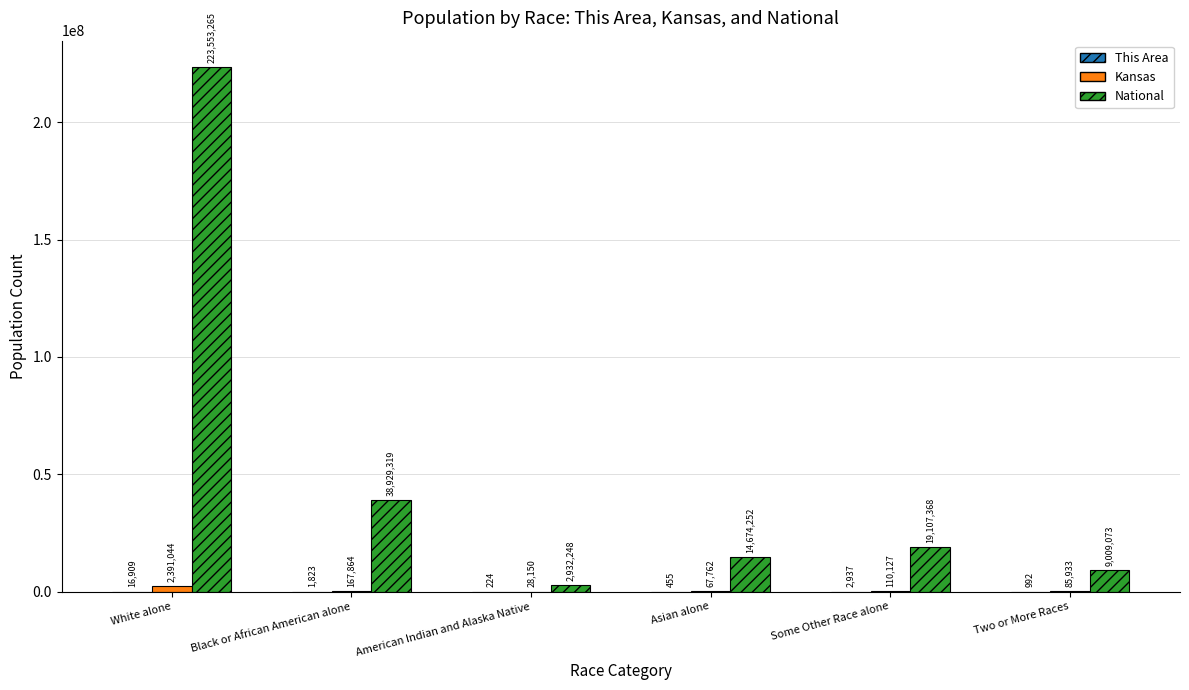

Are the bars grouped side by side (vs. stacked)?

Yes